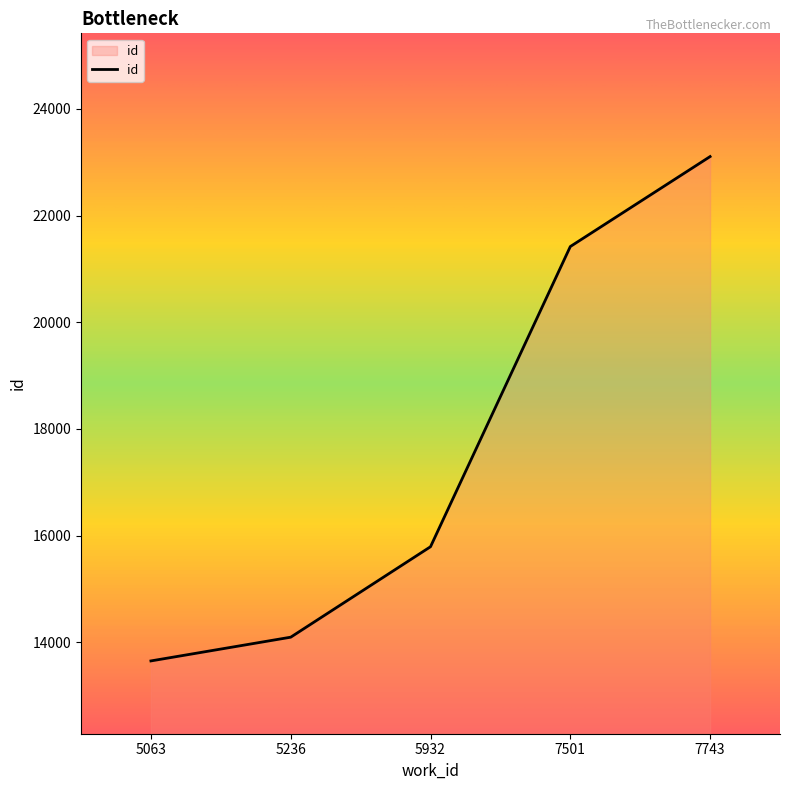

What is the difference between the maximum and second lowest values?

9011